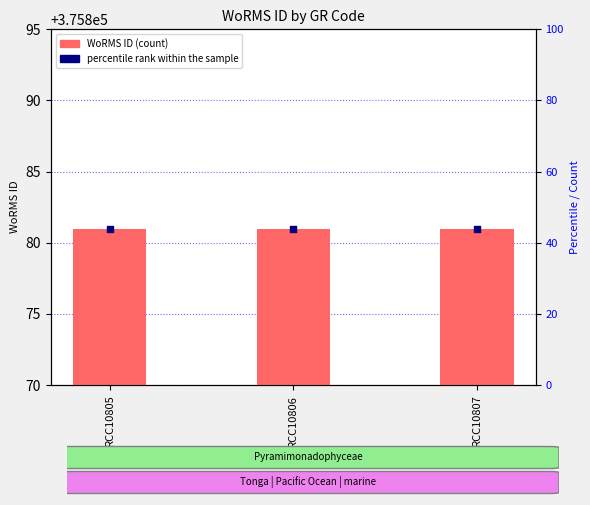

Which series contains the highest Y value?

WoRMS ID